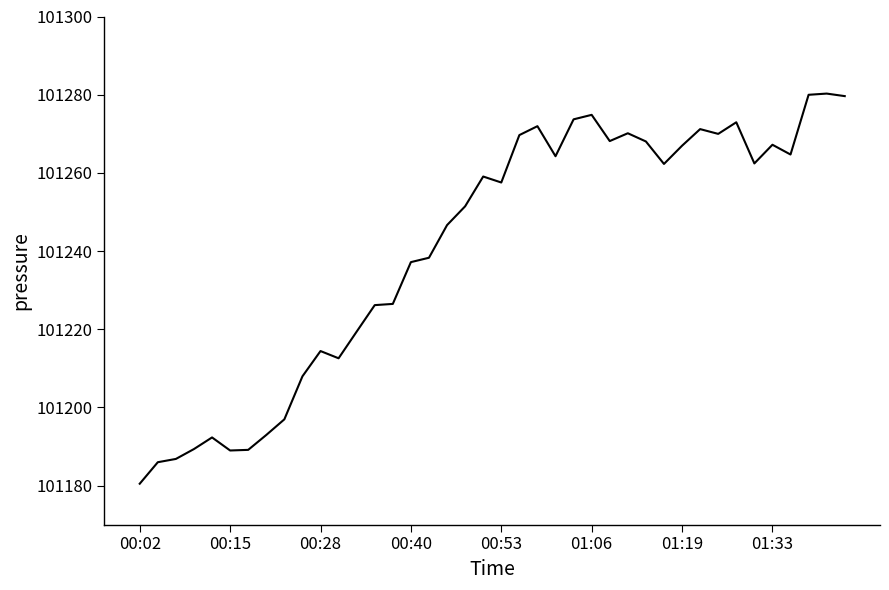

What is the difference between the second highest and second lowest values?

94.0